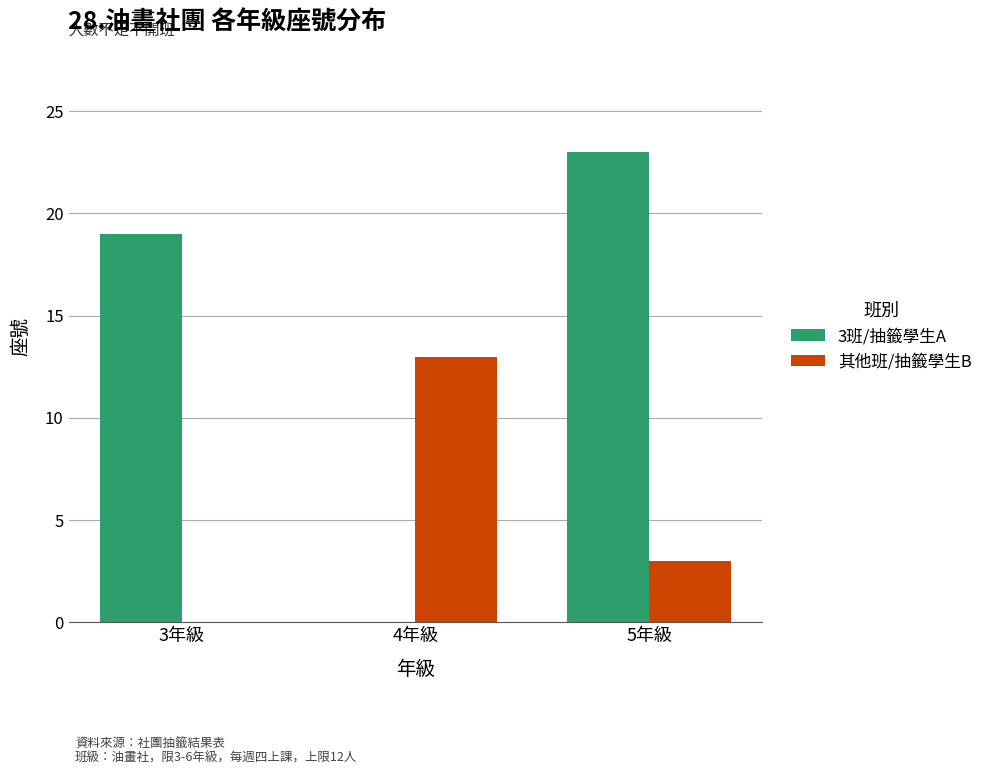

What is the highest value of the 3班/抽籤學生A series?

23